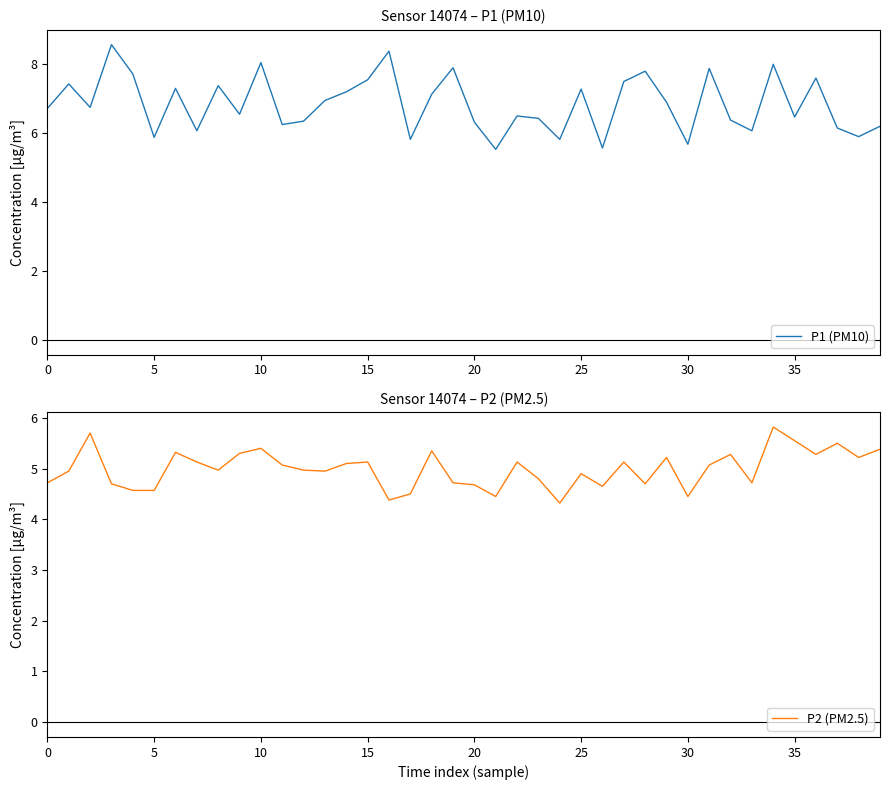

Which category has the lowest value in the P2 (PM2.5) series?

24